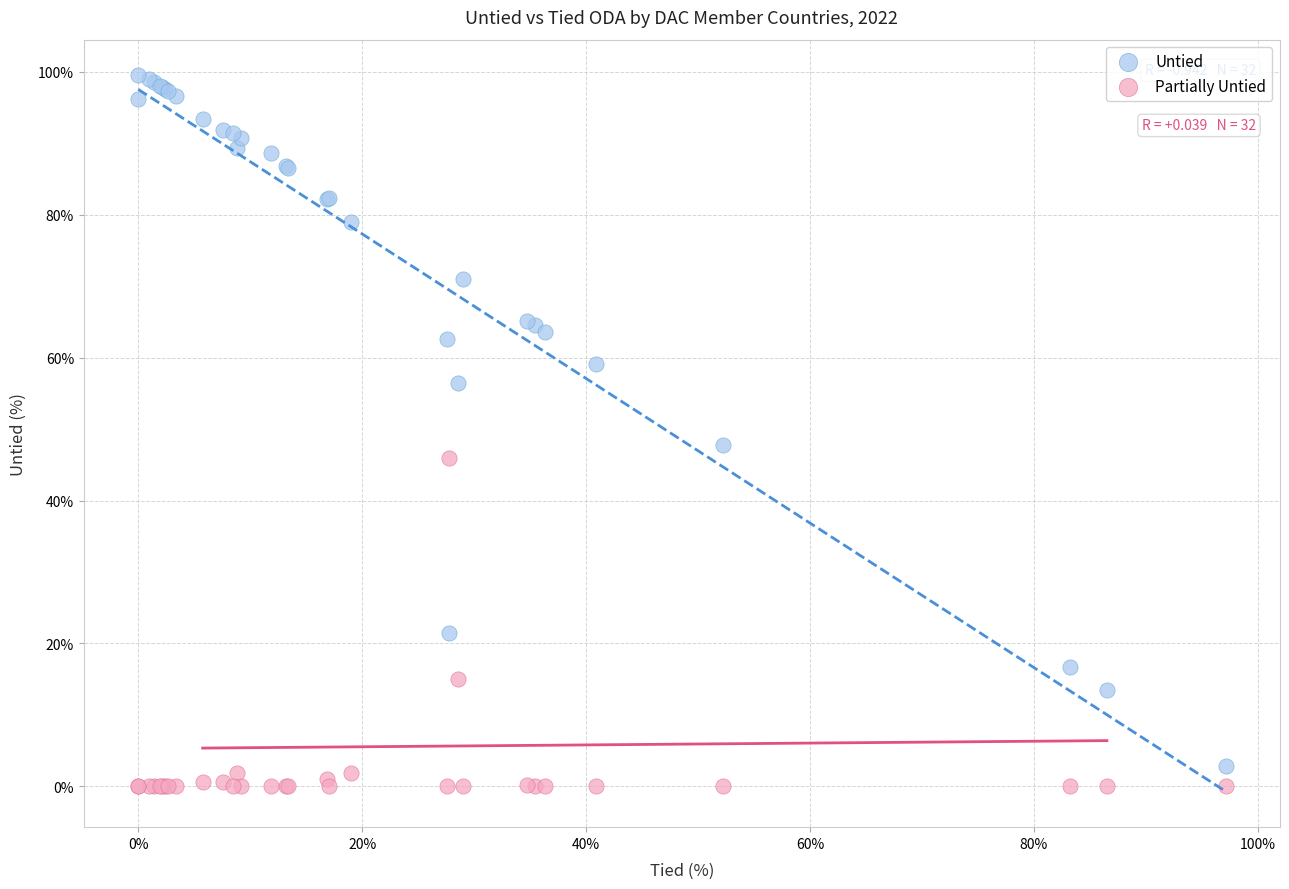

In the Untied series, what Y value is closest to 51?

47.7